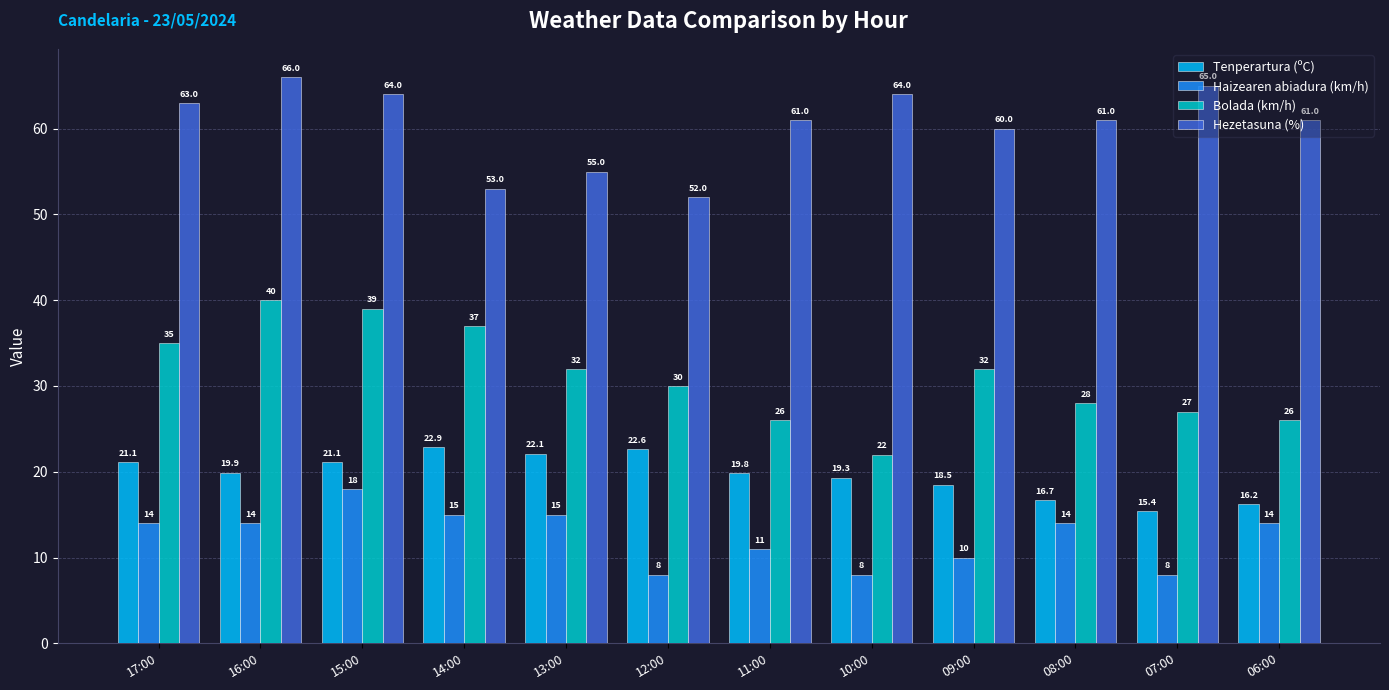

What is the difference between the maximum and second lowest values in the Bolada (km/h) series?

14.0